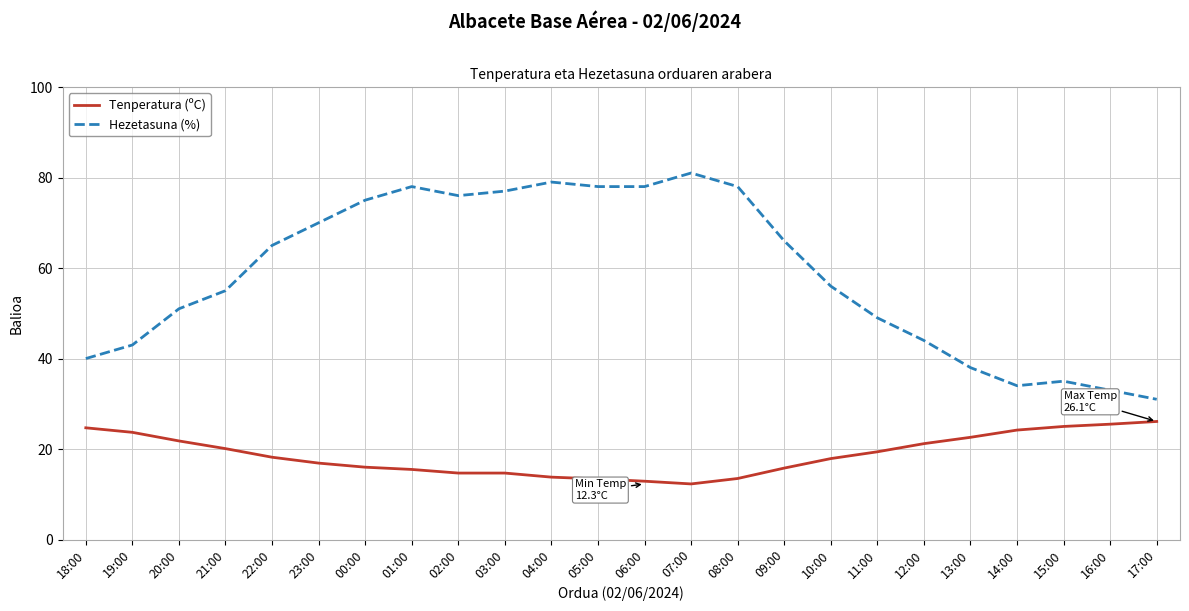

In Hezetasuna (%), how many points are higher than both neighbors (excluding endpoints)?

4